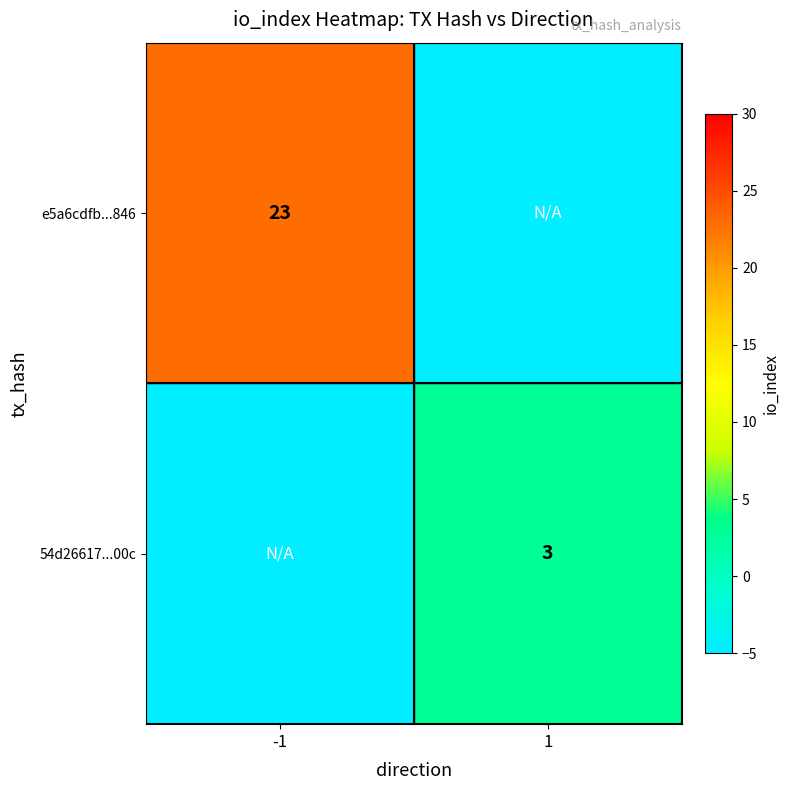

Count the number of data series in this chart.

2